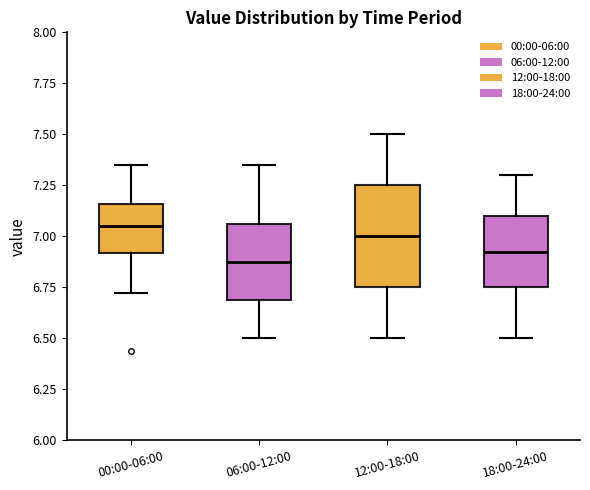

Which box's median line is the lowest?

06:00-12:00